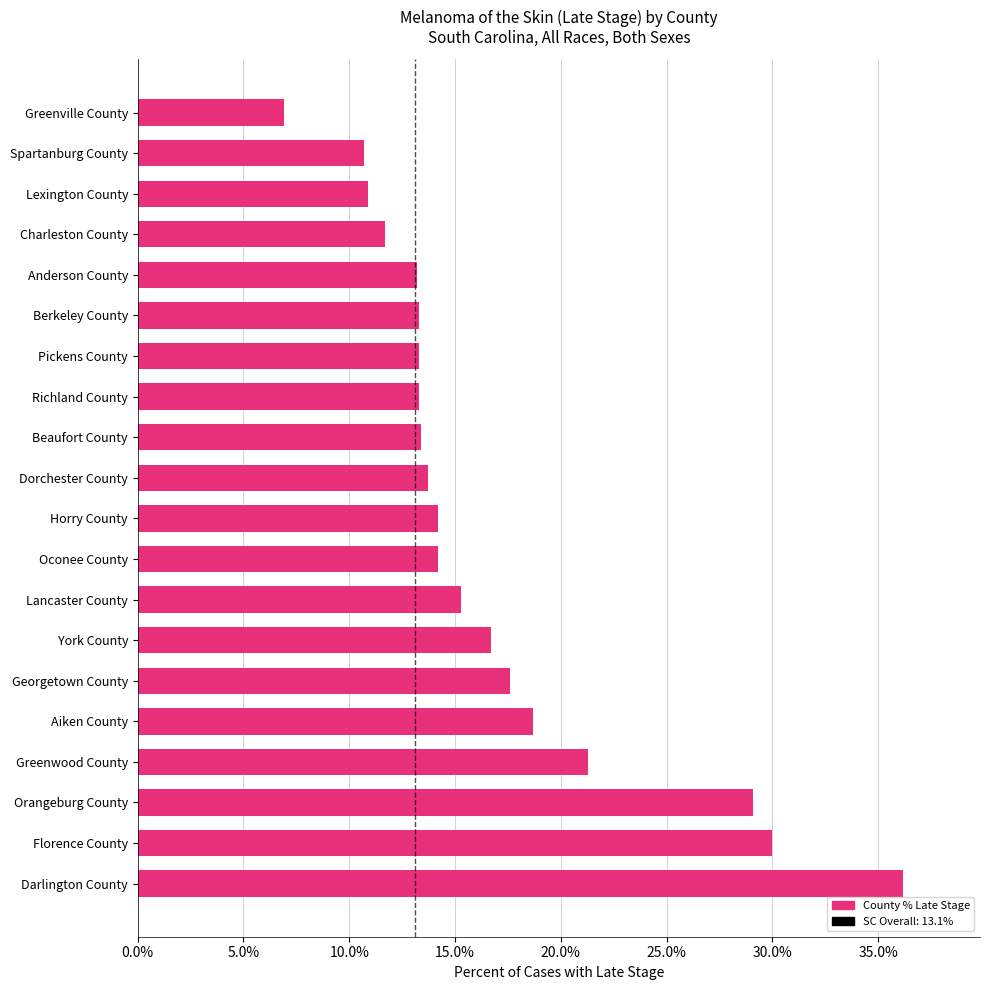

What is the maximum value shown in the chart?

36.2